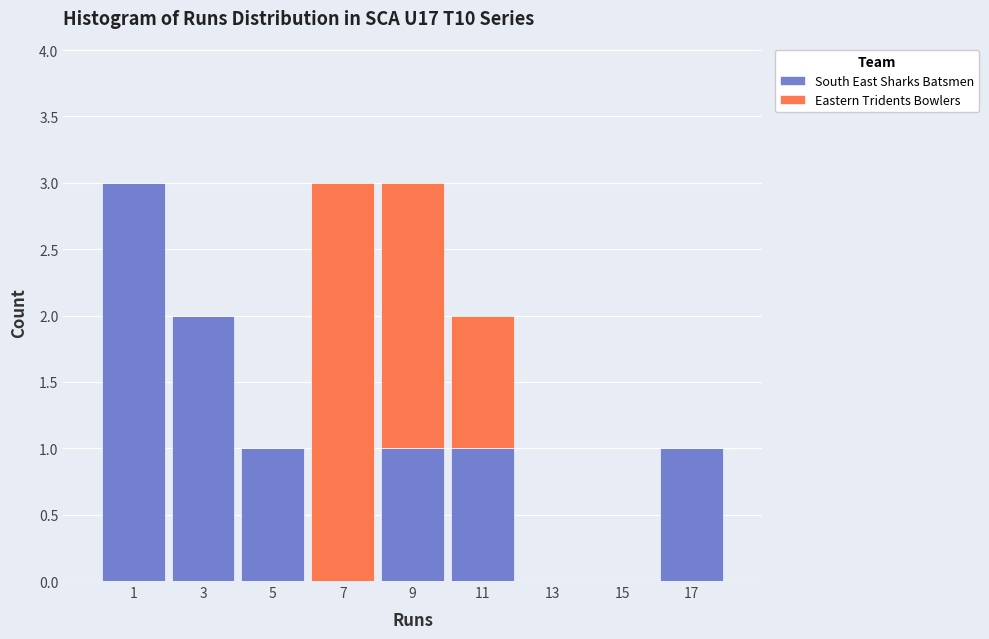

What is the total height of the stacked bar covering 4 to 6 on the x-axis? The values are not printed on the chart, so give them approximately, as read against the axis.

1